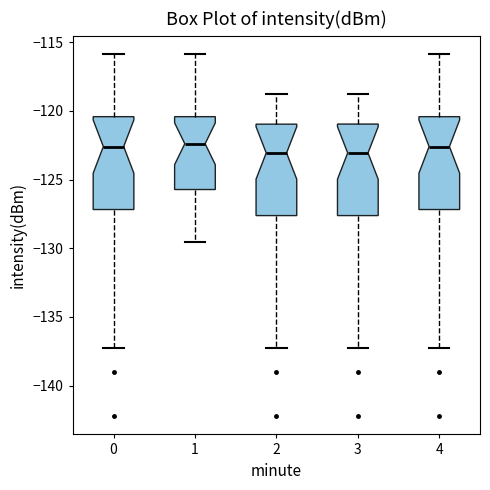

Where is the lower edge of the box at x = 2 on the y-axis? The values are not printed on the chart, so give them approximately, as read against the axis.

-127.5